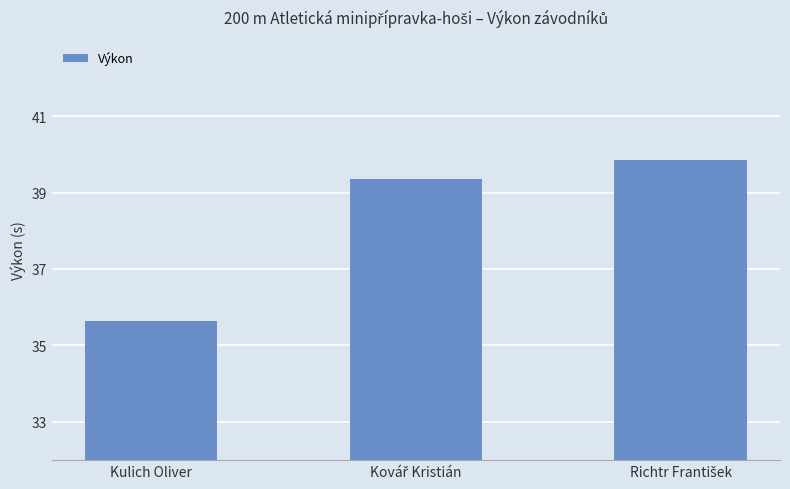

What is the sum of all values?

114.9